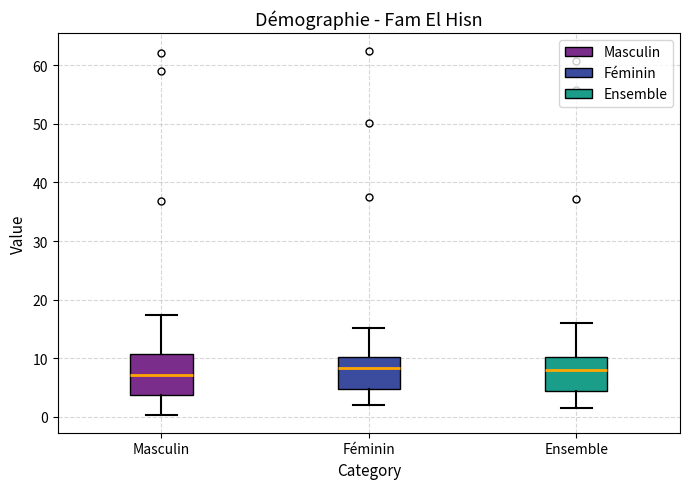

Where does the median line of the box for Masculin sit on the y-axis? The values are not printed on the chart, so give them approximately, as read against the axis.

7